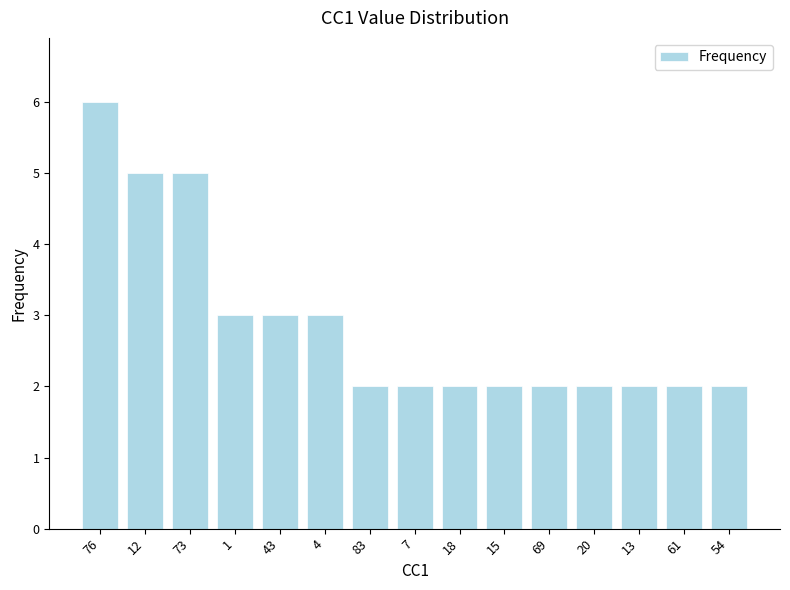

What is the difference between the maximum and minimum values?

4